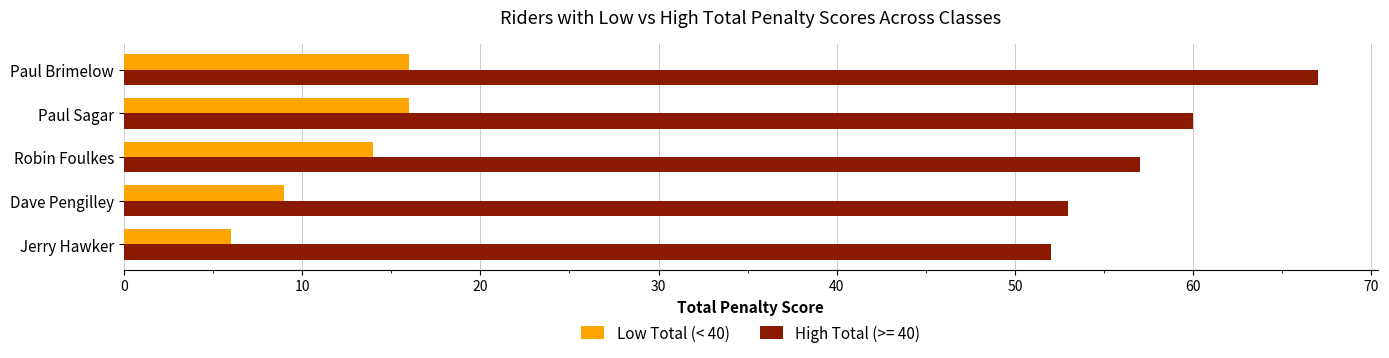

What is the approximate value of High Total (>= 40) at Paul Sagar?

60